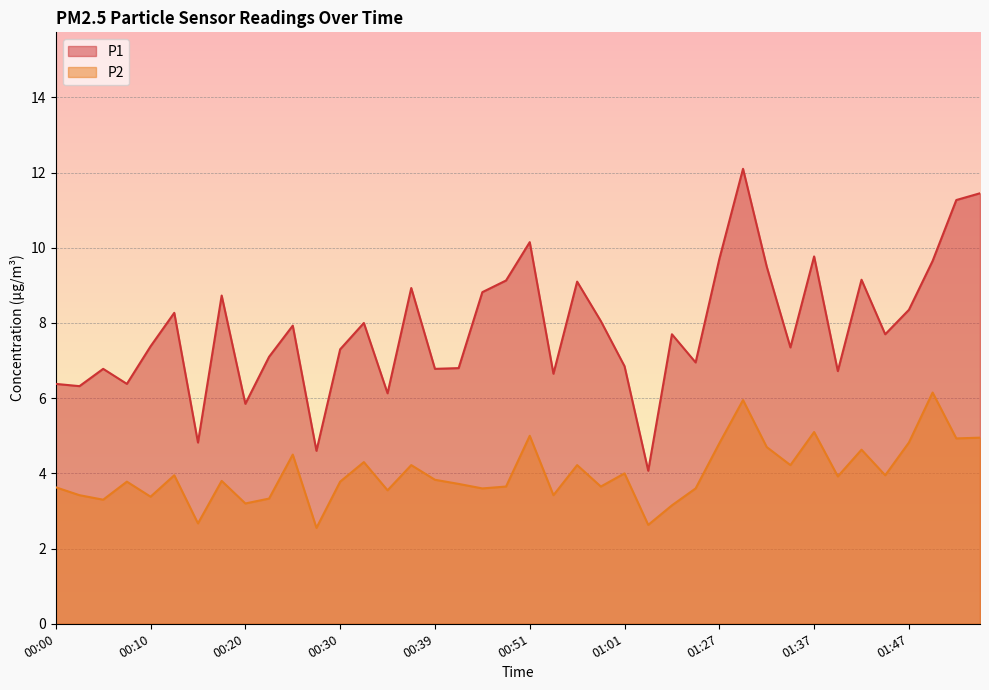

What is the label of the 22nd point from the left?

00:54